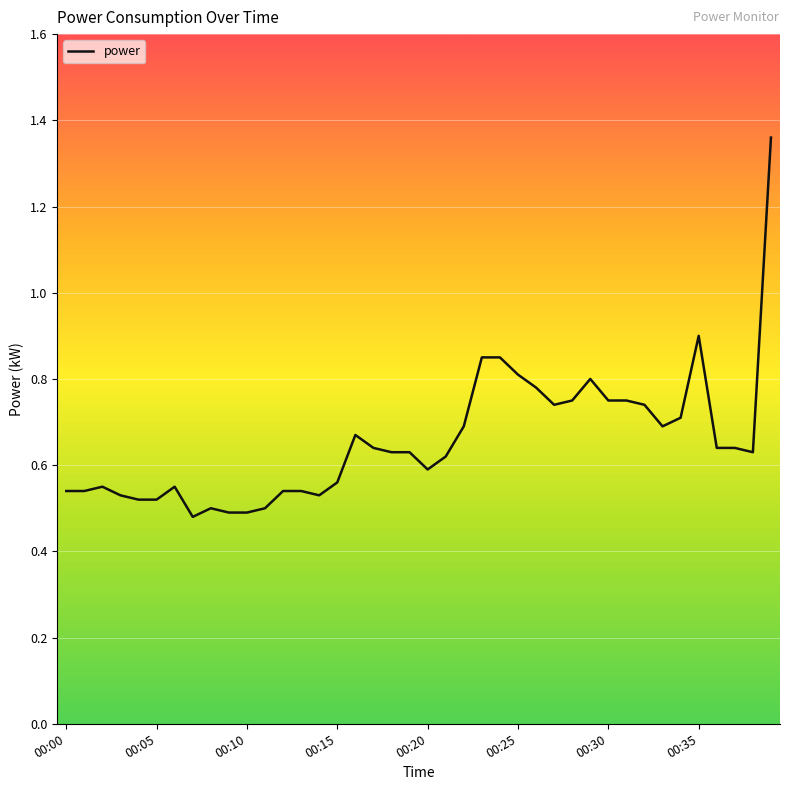

What is the difference between the maximum and minimum values?

0.9